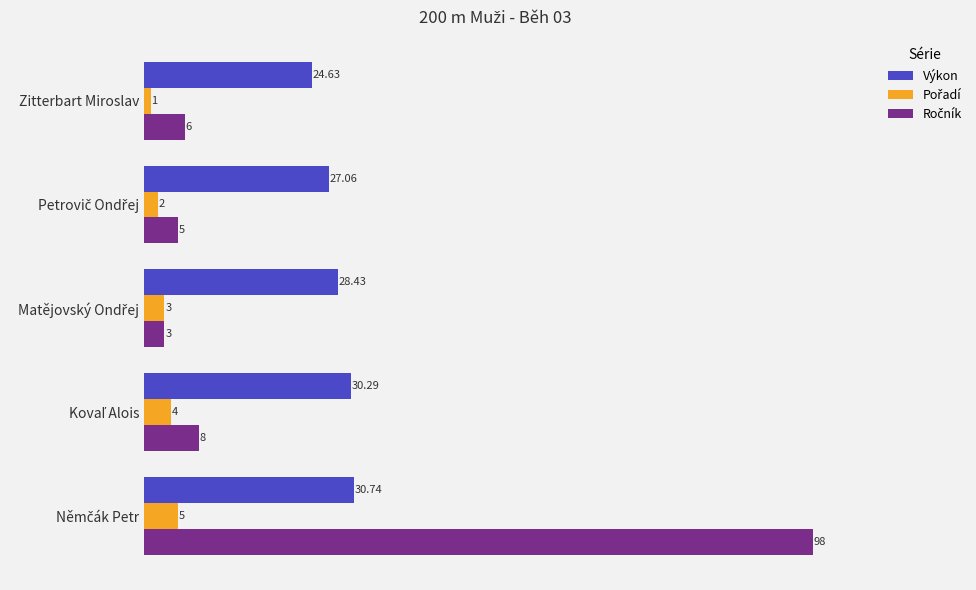

Which series has the largest total across all categories?

Výkon